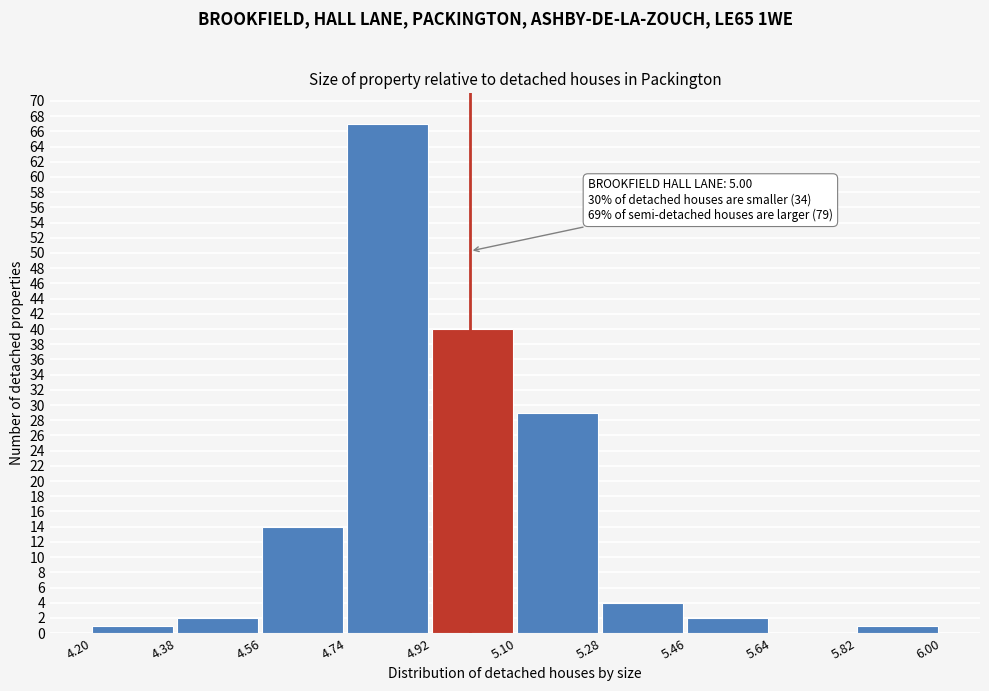

Which range on the x-axis has the tallest bar?

4.74 to 4.92